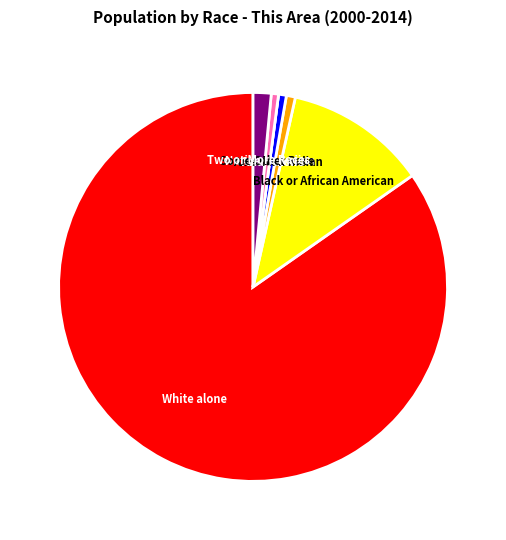

Is there any slice that represents more than half of the pie?

Yes